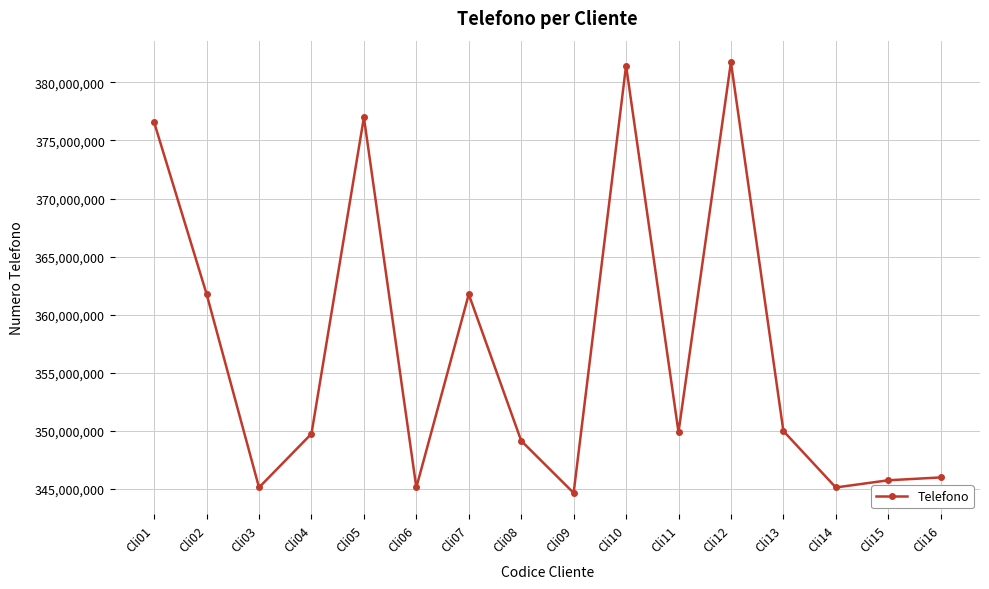

Count the number of categories in the chart.

16